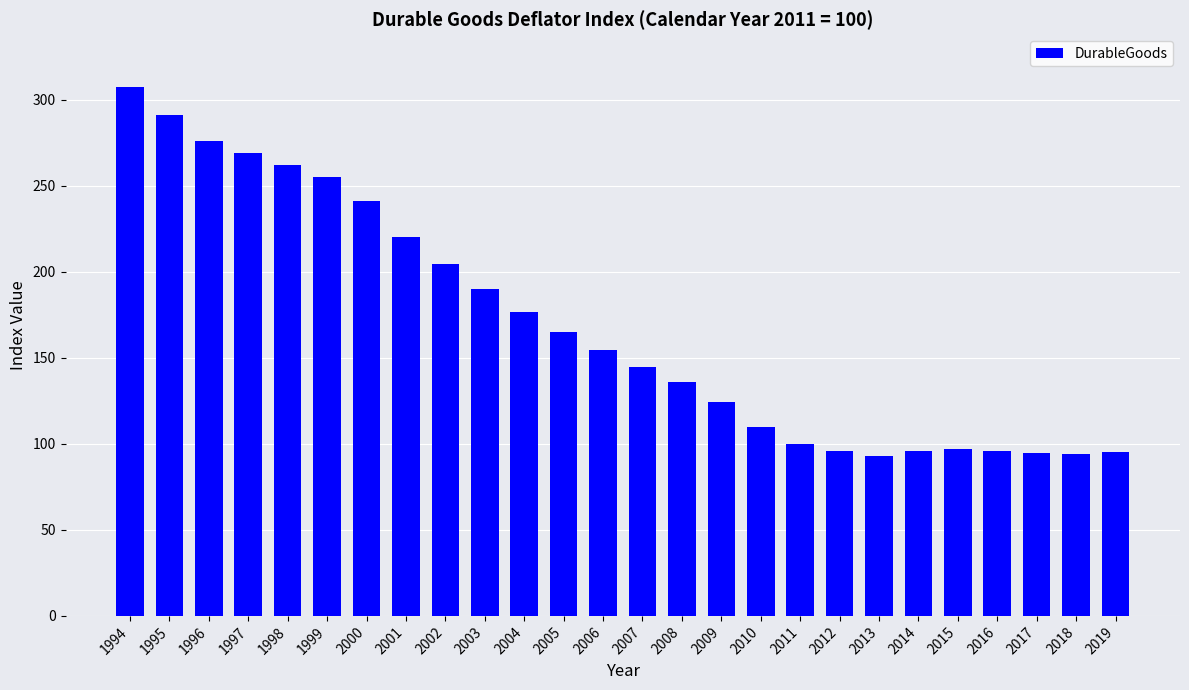

At which category does the chart reach its peak across all series?

1994